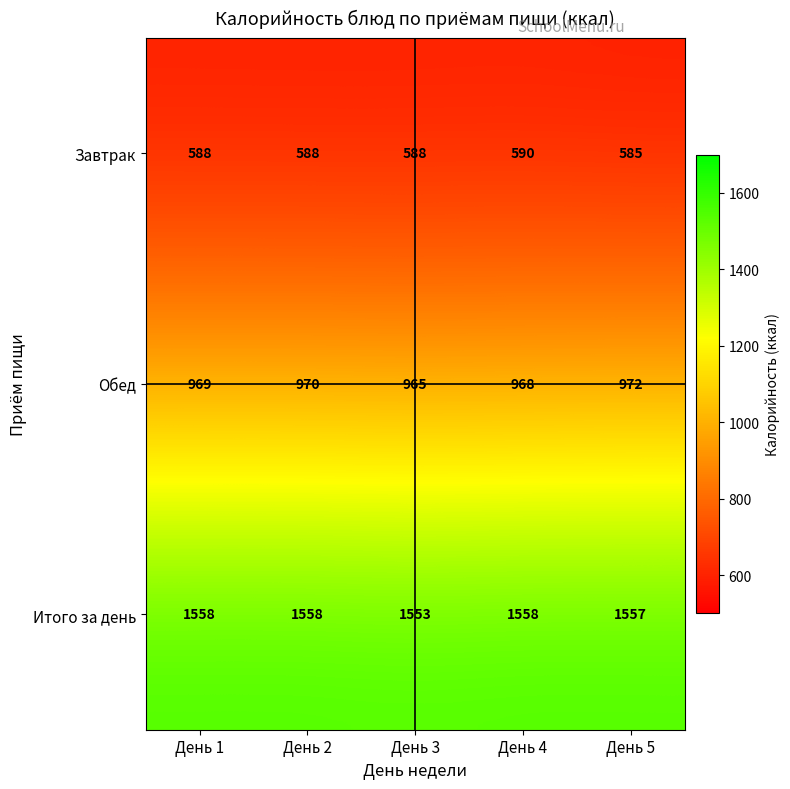

Rank the series at День 5 from lowest to highest value.

Завтрак, Обед, Итого за день